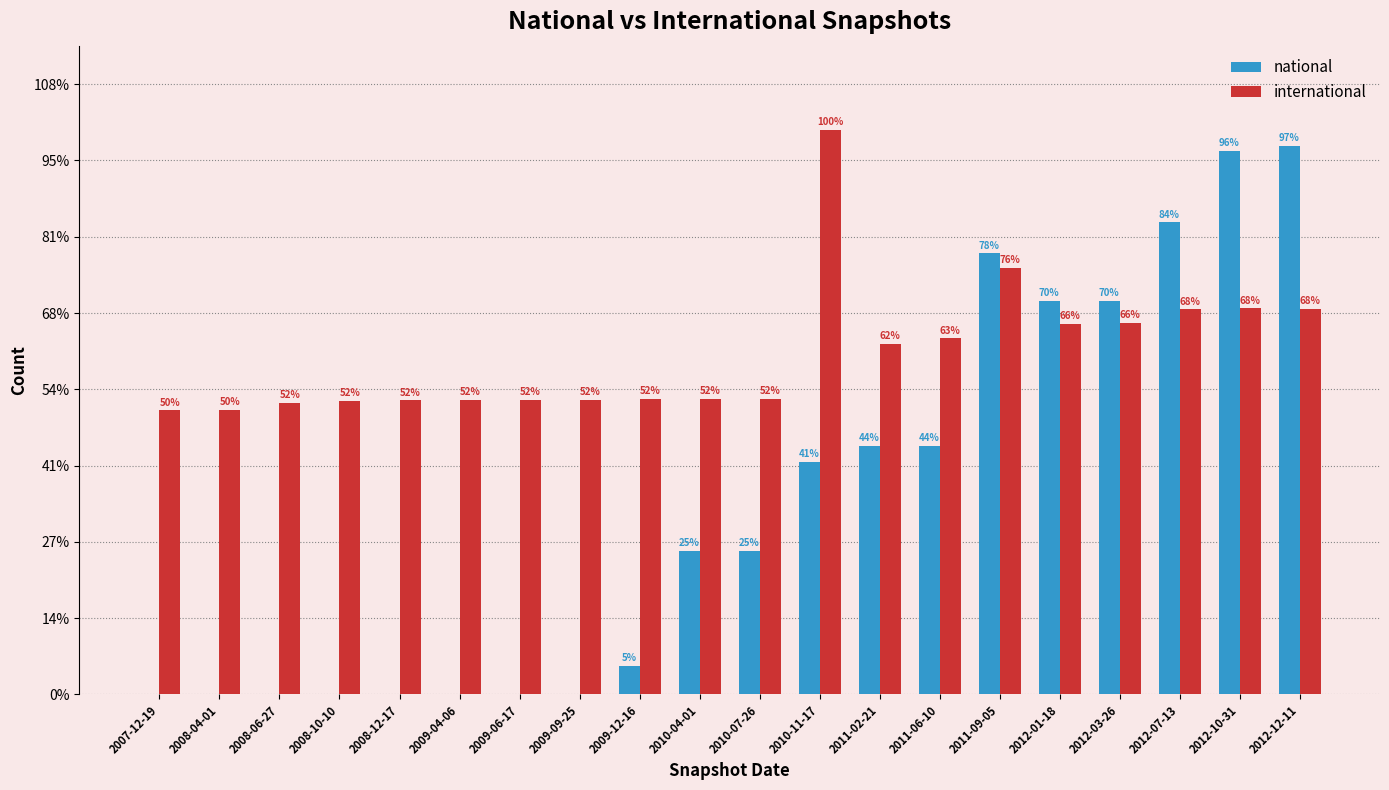

What is the sum of all international values?

22332290